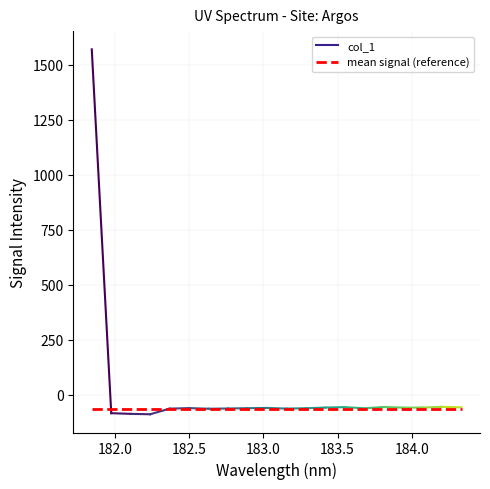

How many values are below -60?

11